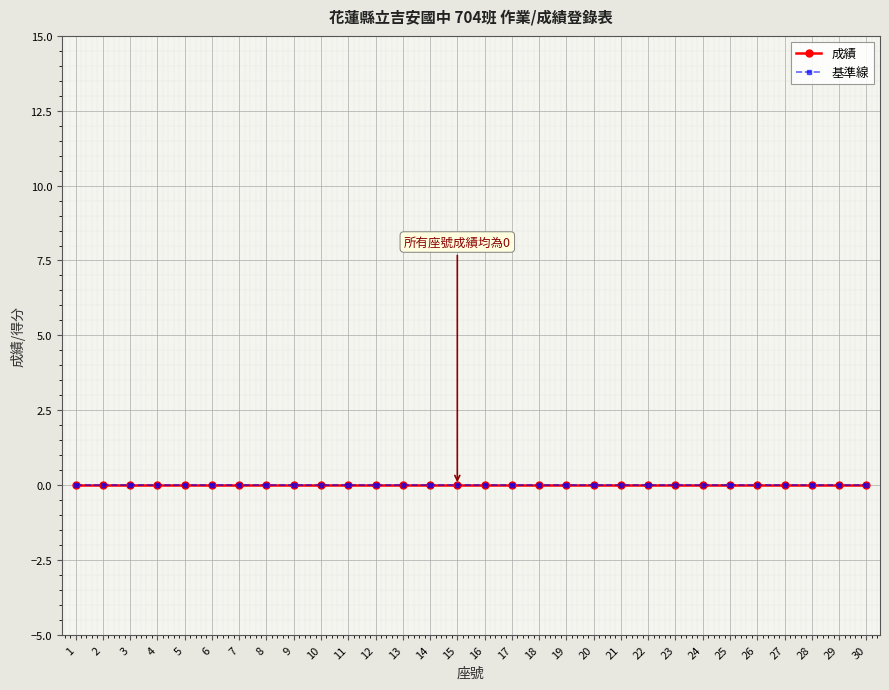

True or false: 成績 and 座號 cross at least once.

False